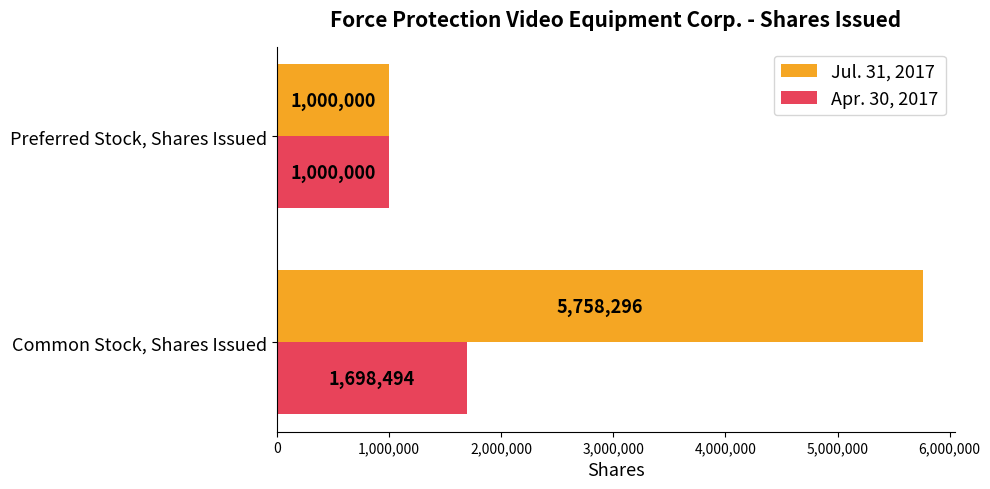

What is the sum of all Apr. 30, 2017 values?

2698494